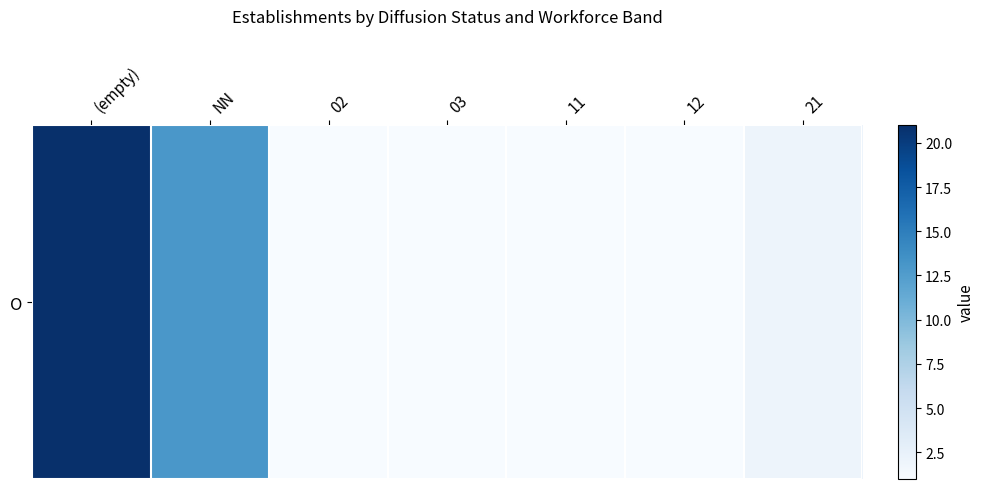

List the labels in order of value, smallest first.

02, 03, 11, 12, 21, NN, (empty)